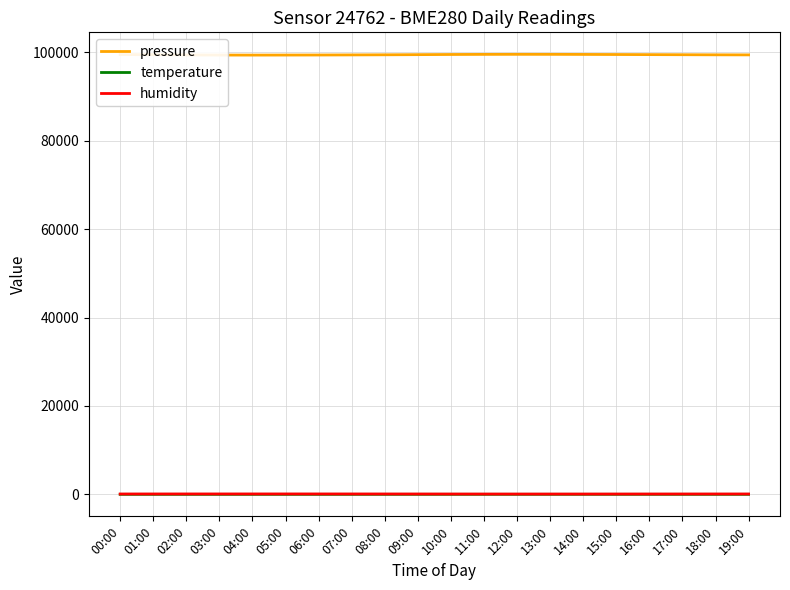

The temperature series shows 5.4 at 05:00. True or false?

True